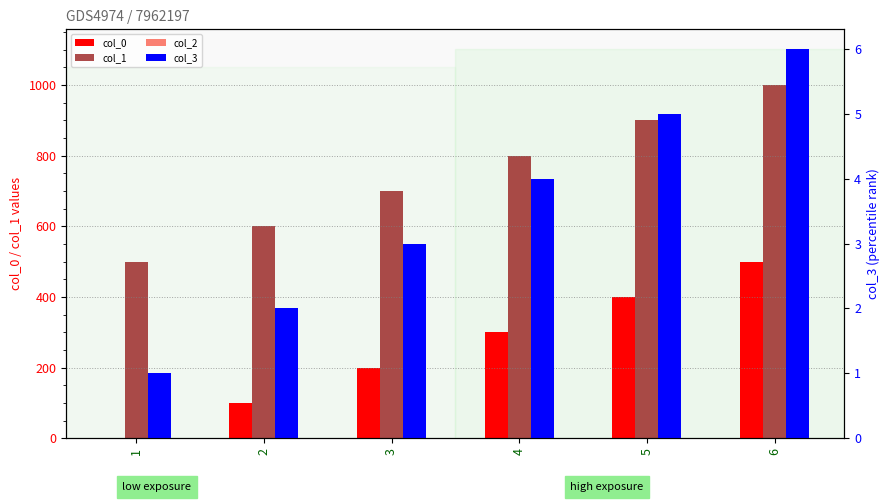

True or false: col_0 has a value of 200 at 3.

True